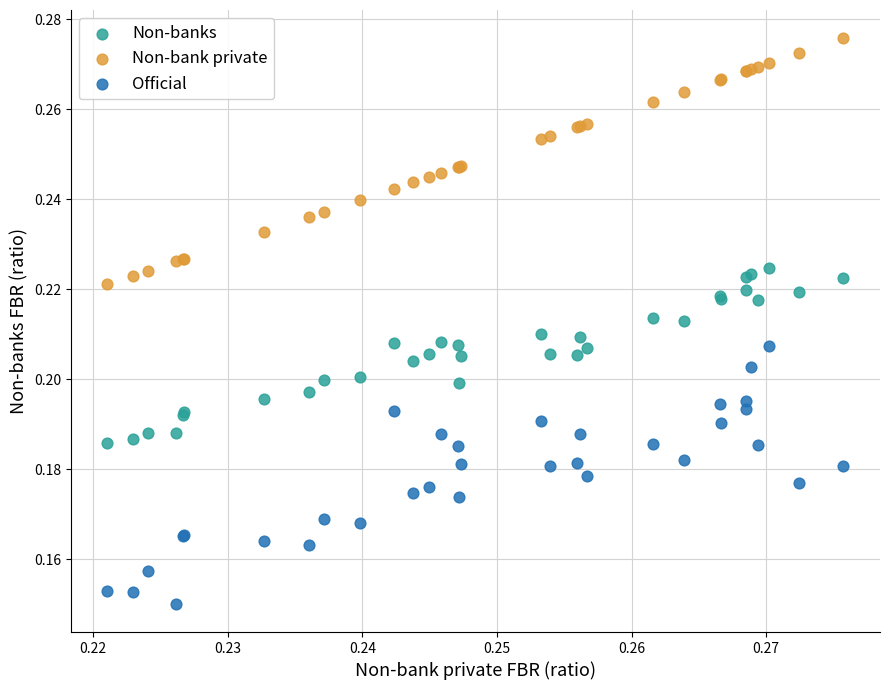

Which series contains the highest Y value?

Non-bank private